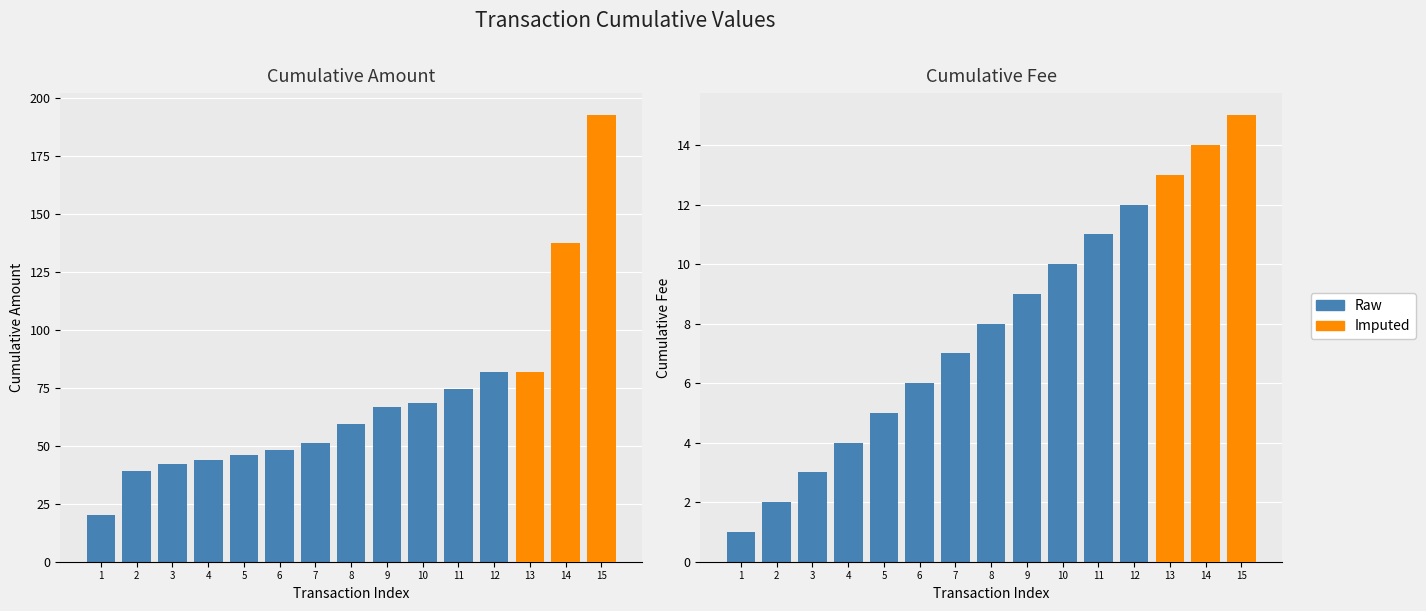

What is the average value of the Fee series?

8.0